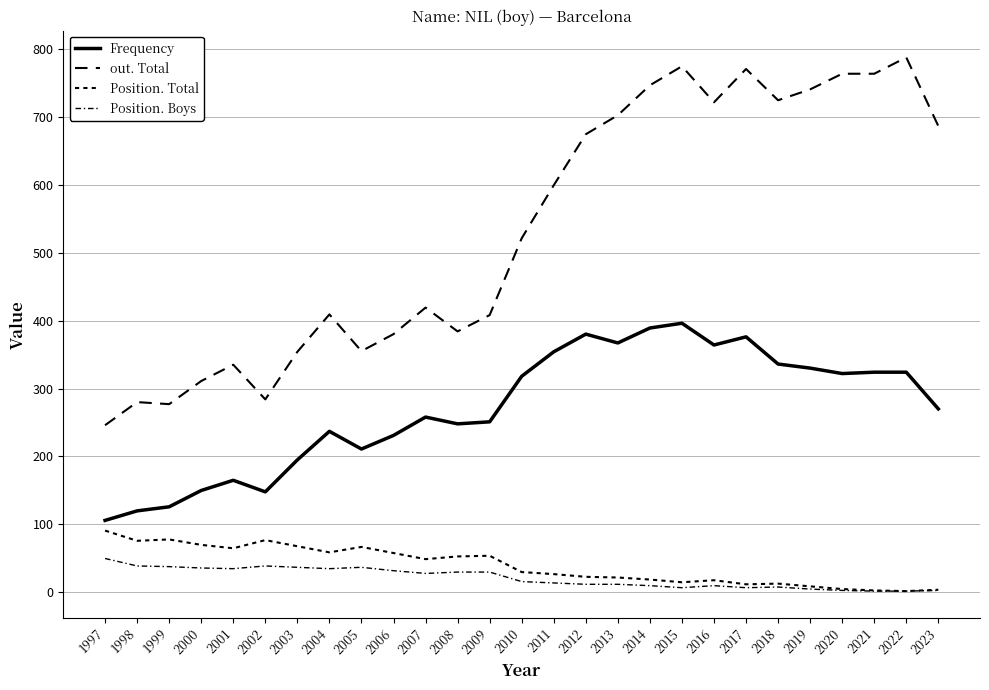

How many lines are shown in the chart?

4